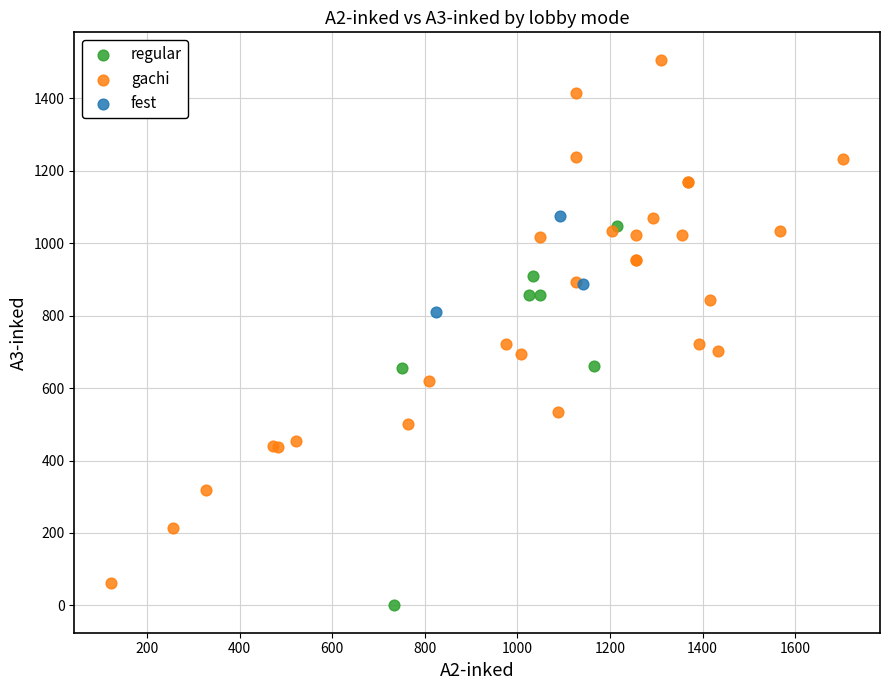

What are all the series names shown in the legend?

regular, gachi, fest